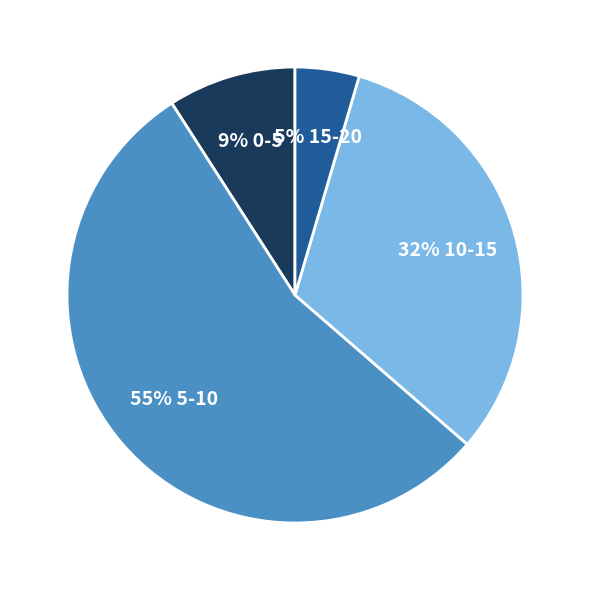

To the nearest percent, what is the average slice percentage?

25%